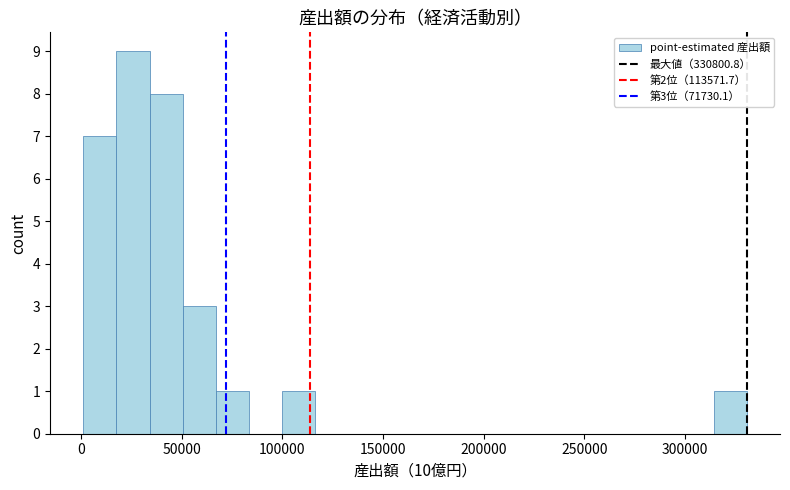

Read against the x-axis, roughly where is the centre of the tallest bar?

25000